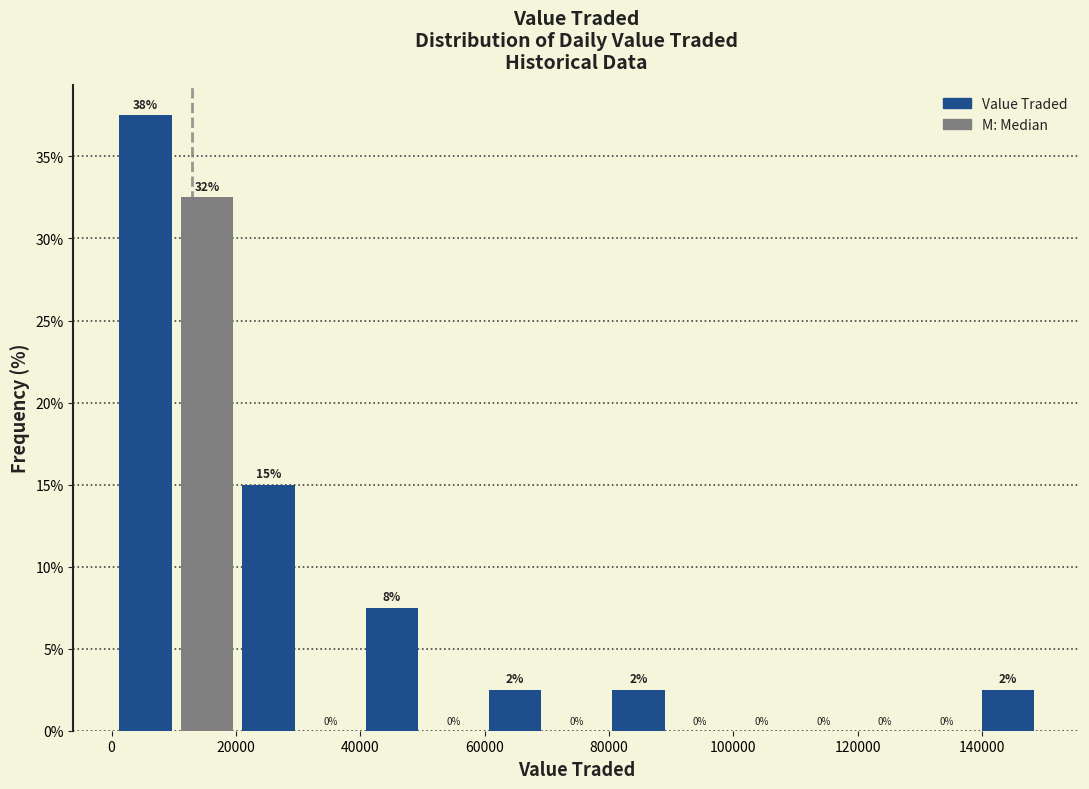

Which range on the x-axis has the tallest bar?

0 to 10000